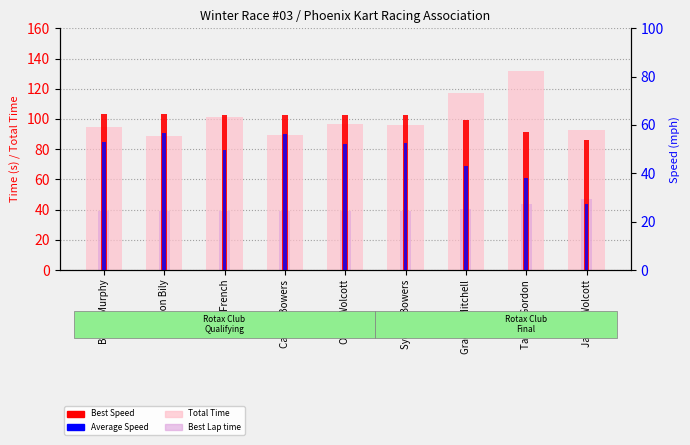

How many data points in Best Lap time are above 39?

8